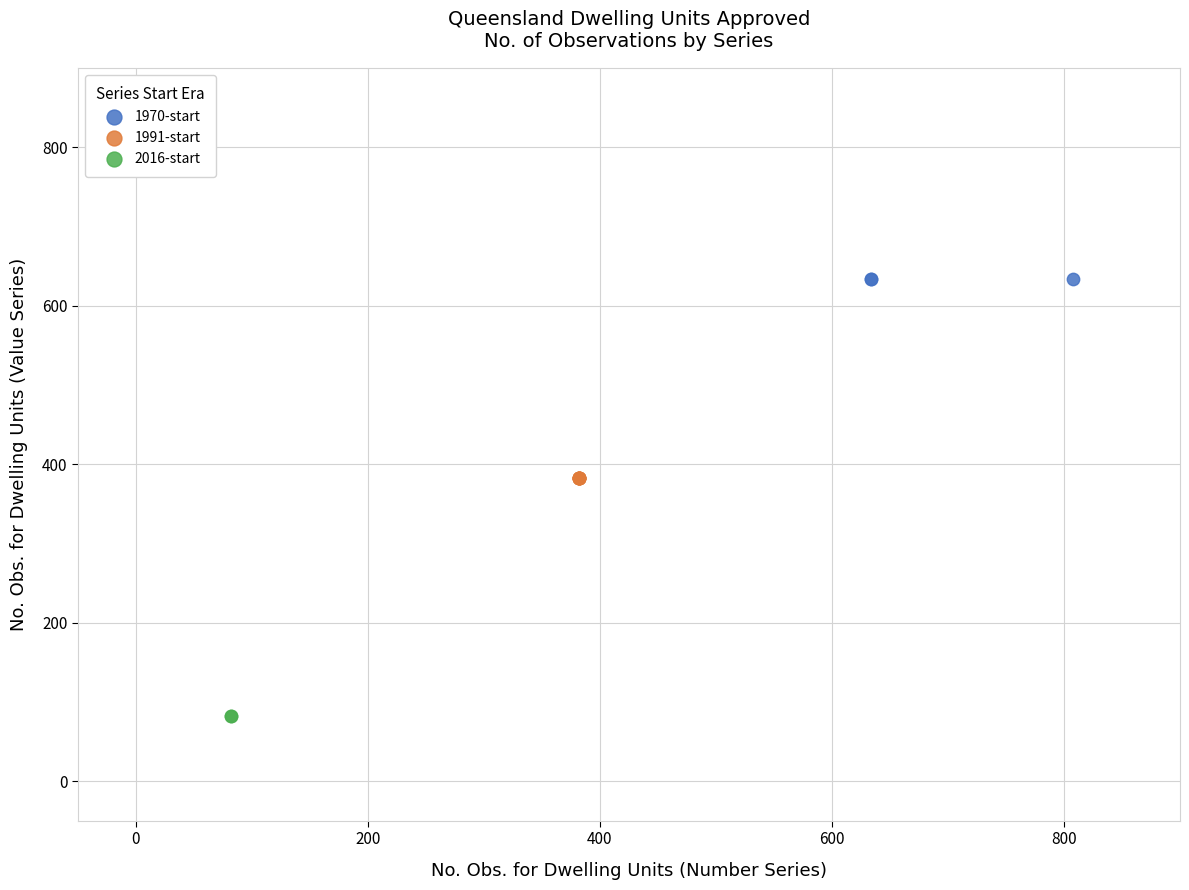

Which series reaches the maximum Y coordinate?

1970-start